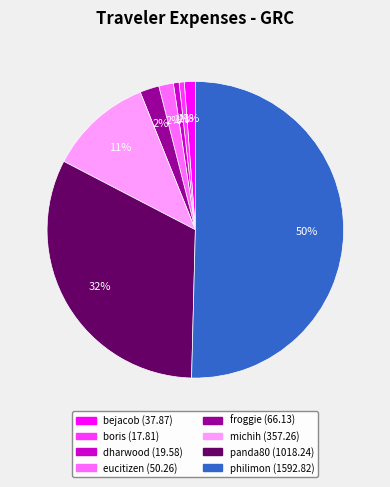

True or false: eucitizen accounts for 2% of the total.

True